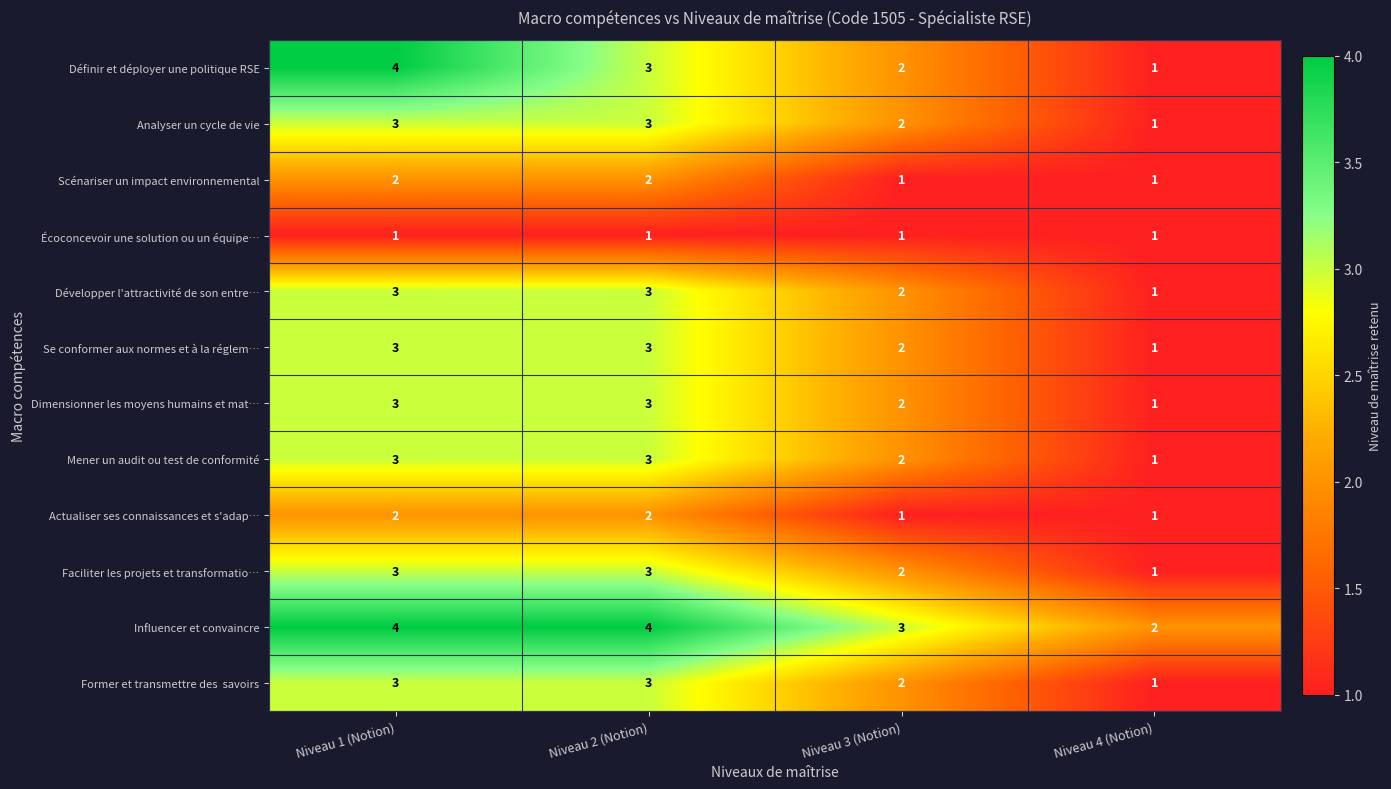

What is the maximum value for Analyser un cycle de vie?

3